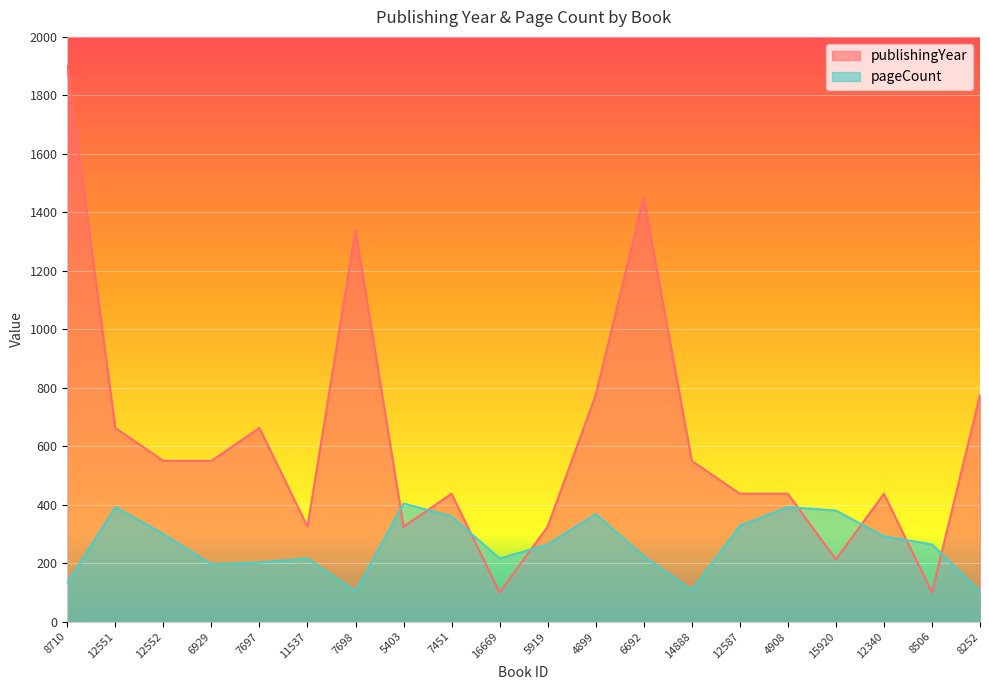

Which category has the highest value in the pageCount series?

5403